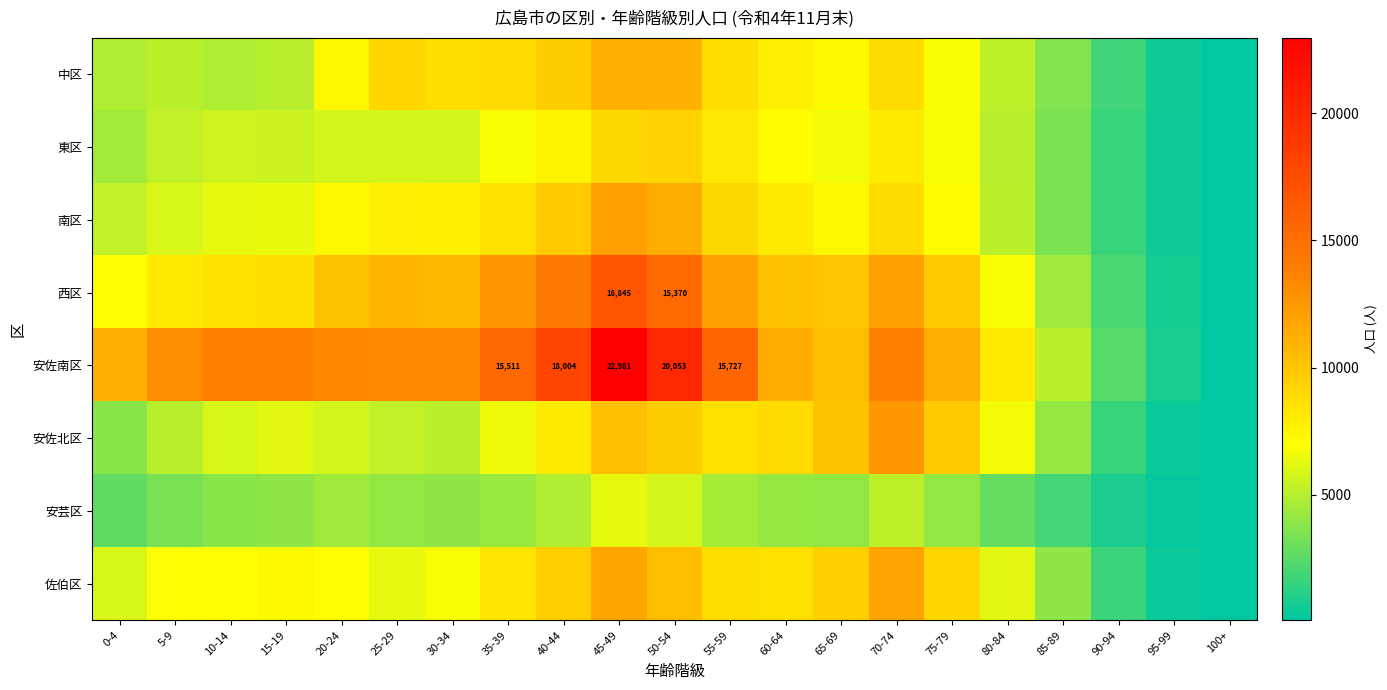

Which category has the lowest value in the 西区 series?

100+